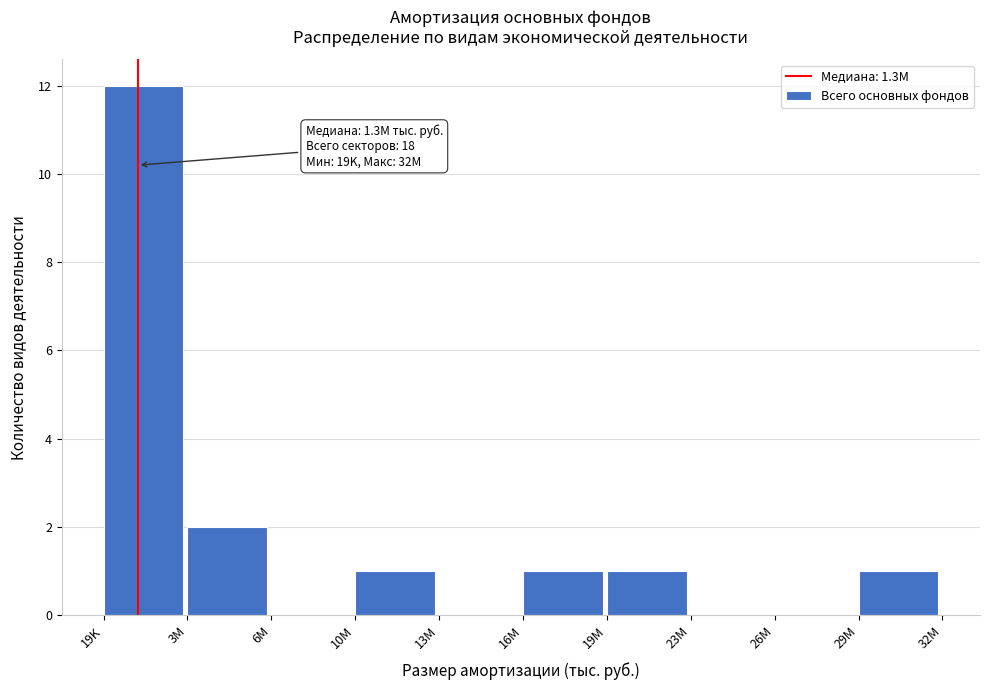

Reading left to right, extract all data points from this chart.

19K=12	3M=2	6M=0	10M=1	13M=0	16M=1	19M=1	23M=0	26M=0	29M=1